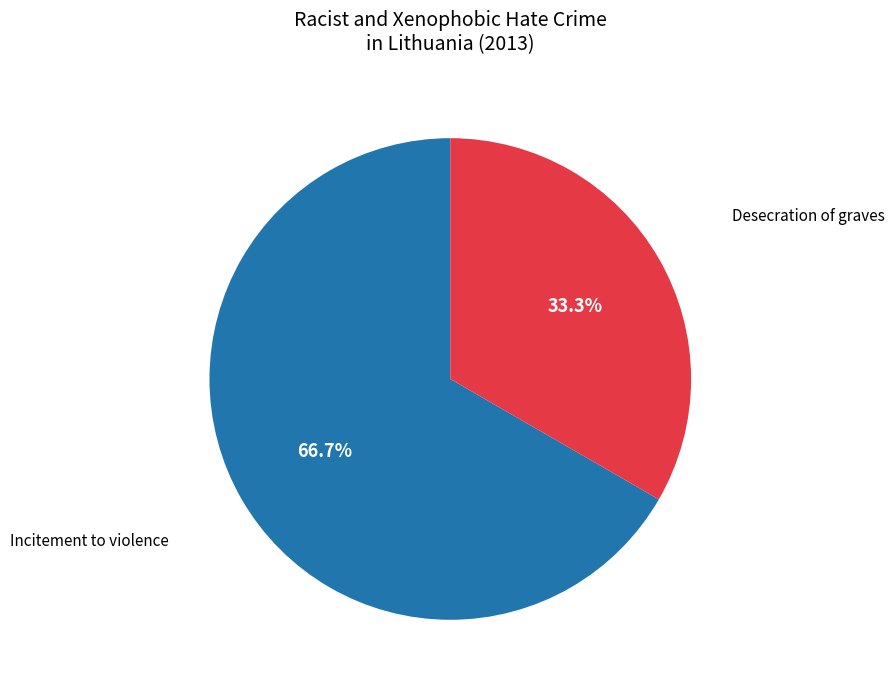

True or false: Incitement to violence accounts for 77% of the total.

False